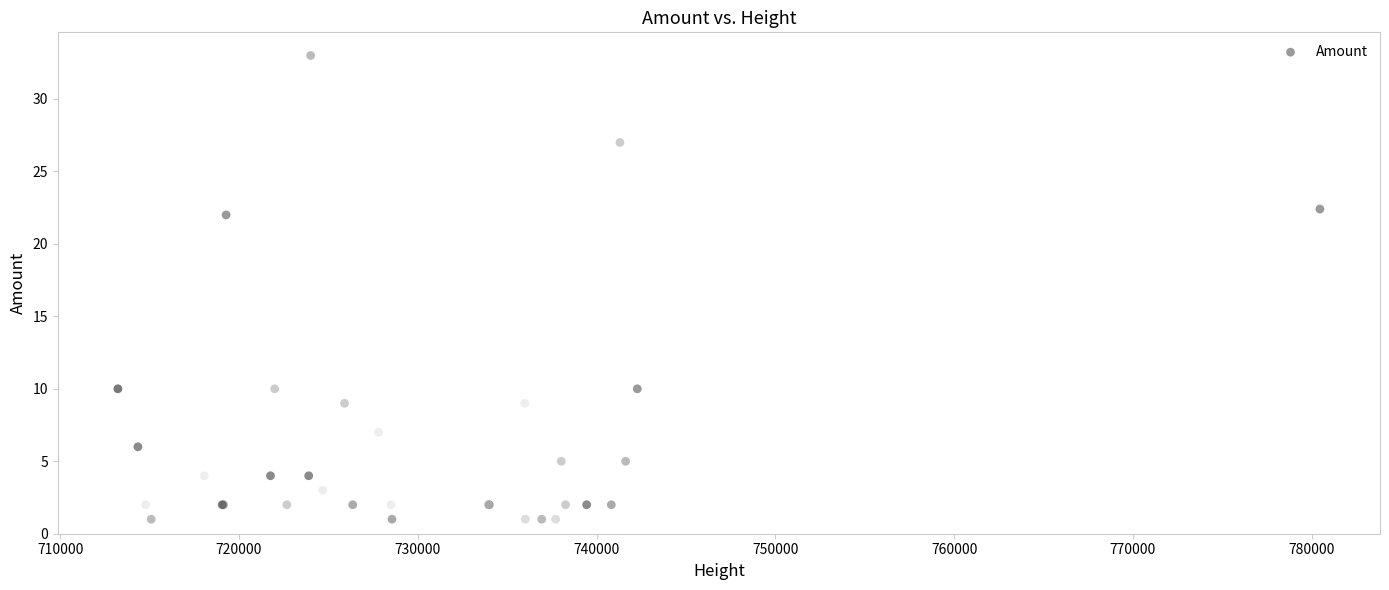

What Y value in the scatter plot is closest to 17?

22.0